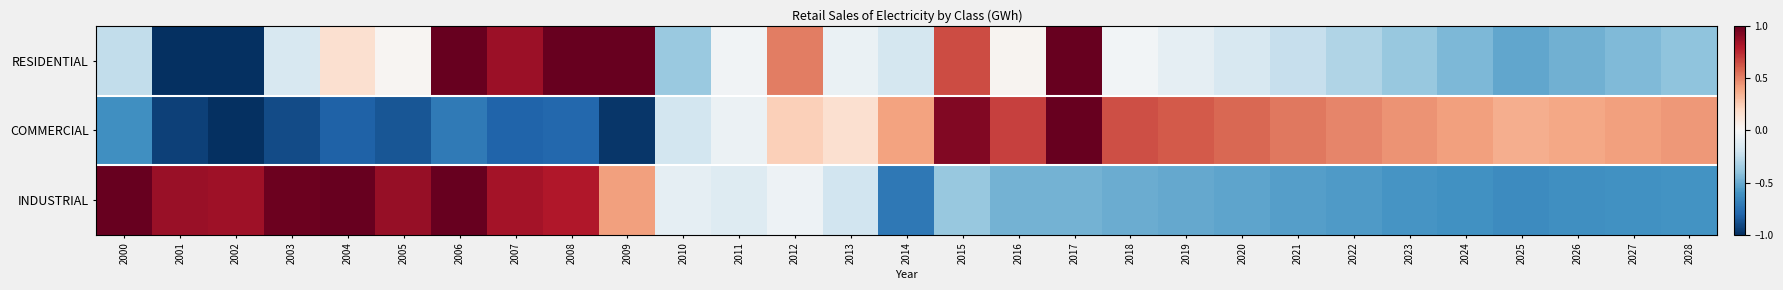

Count the number of categories in the chart.

29